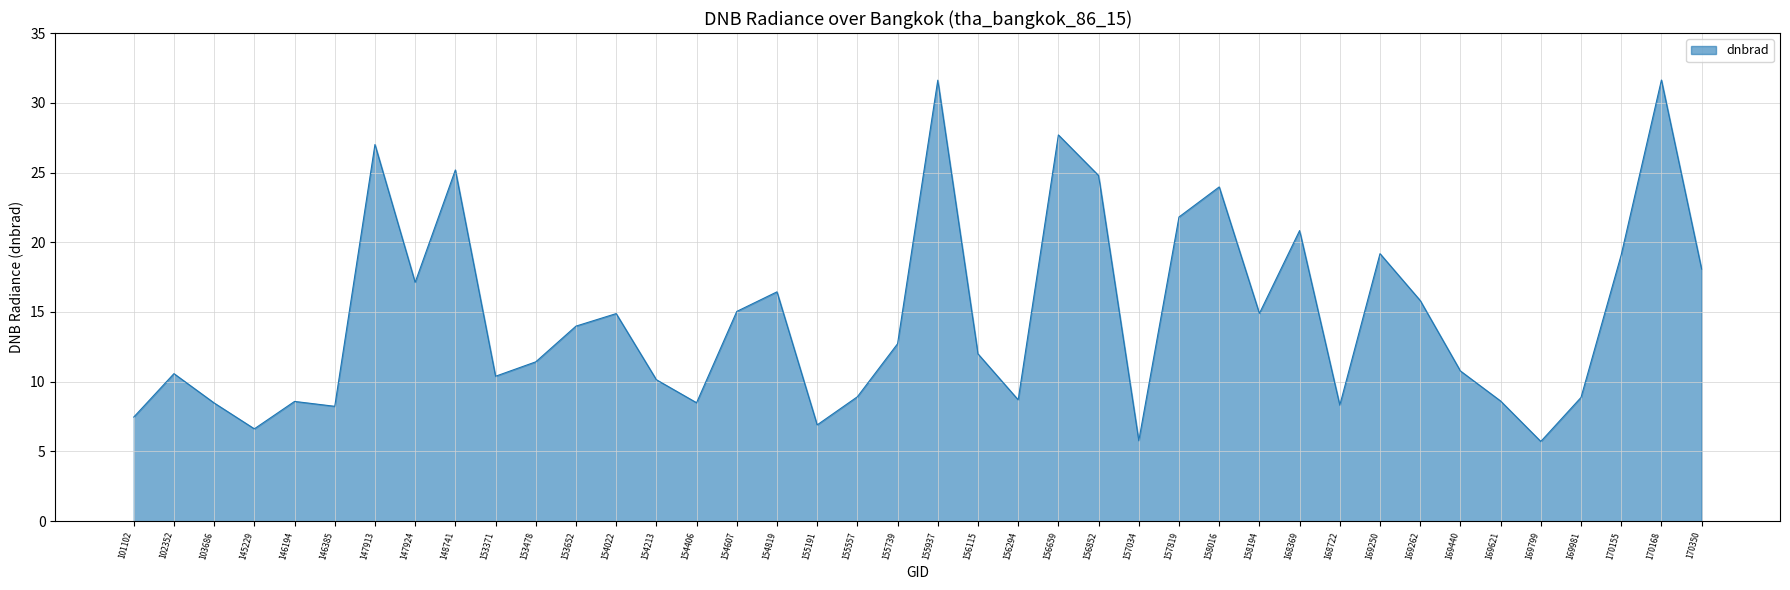

What is the change in value from 153478 to 155557?

-2.5